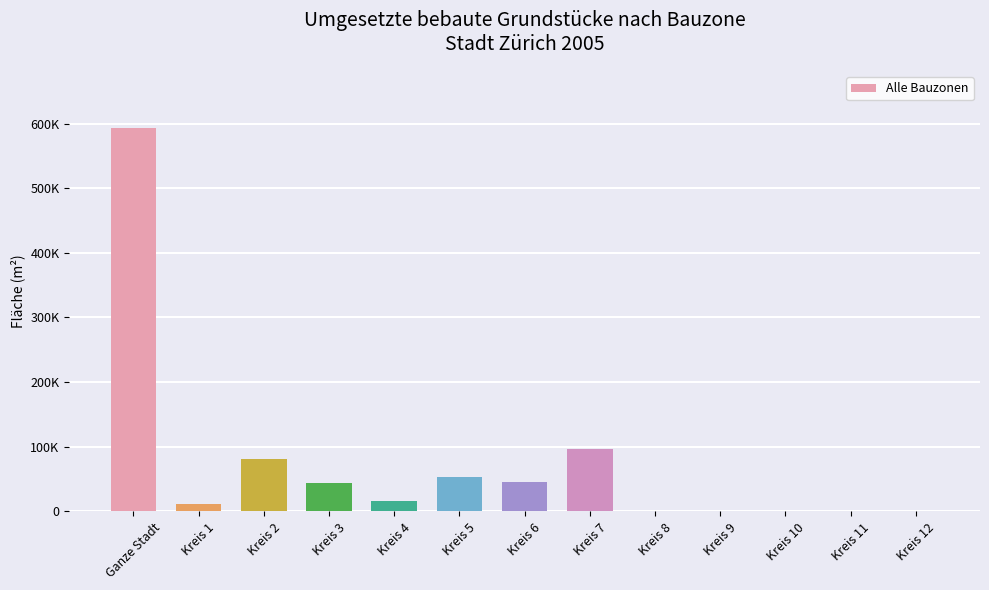

What is the maximum value shown in the chart?

592406